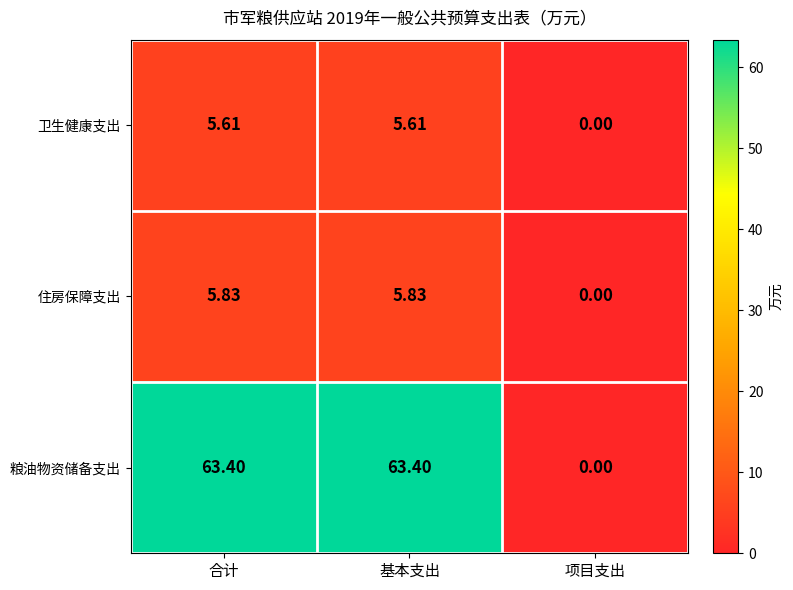

At 基本支出, list the series in order from largest to smallest.

粮油物资储备支出, 住房保障支出, 卫生健康支出